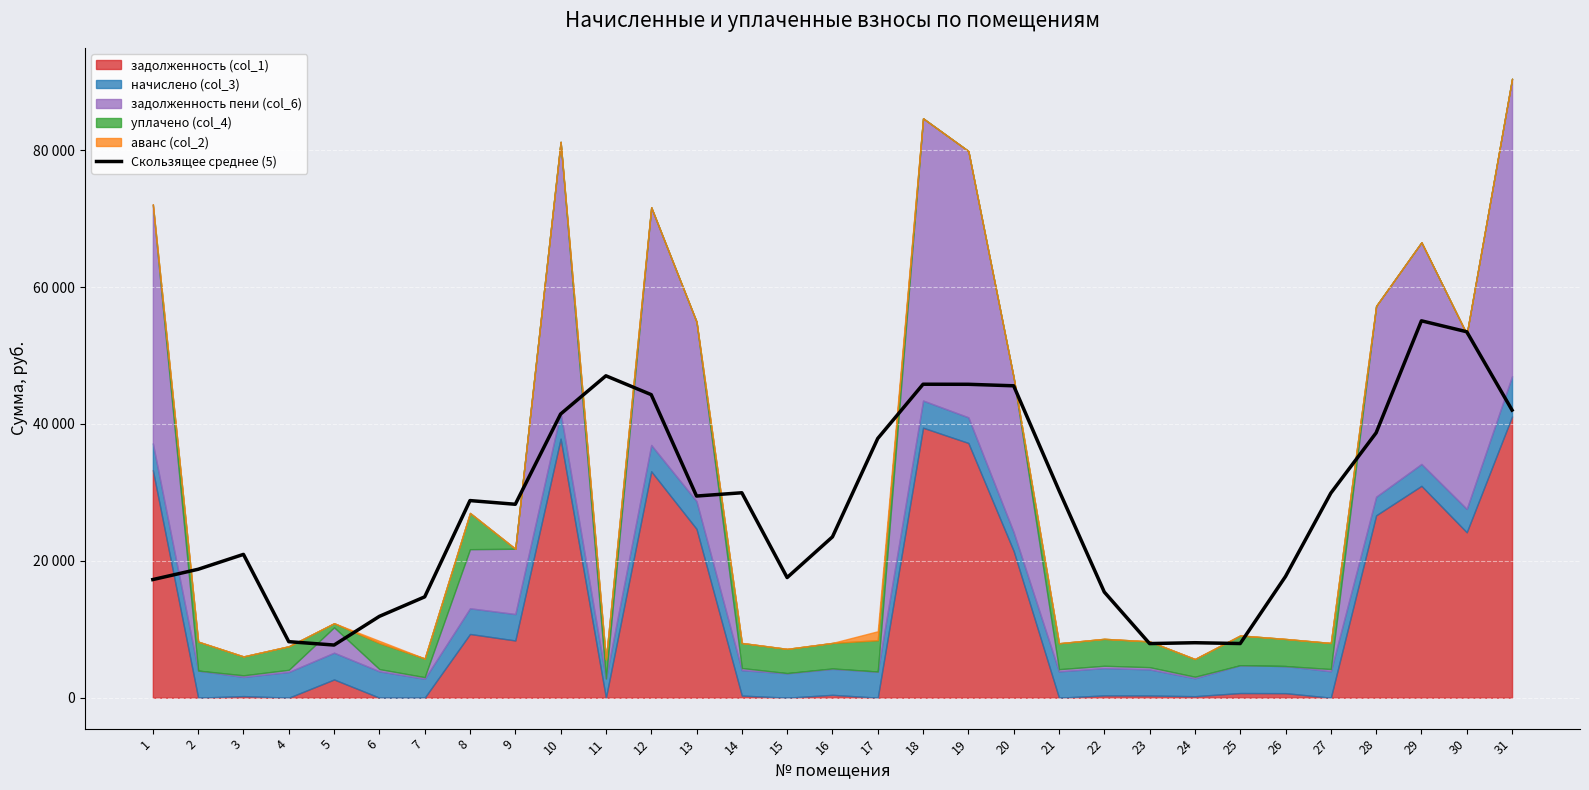

What is the change in value from 7 to 23?

-6828.9